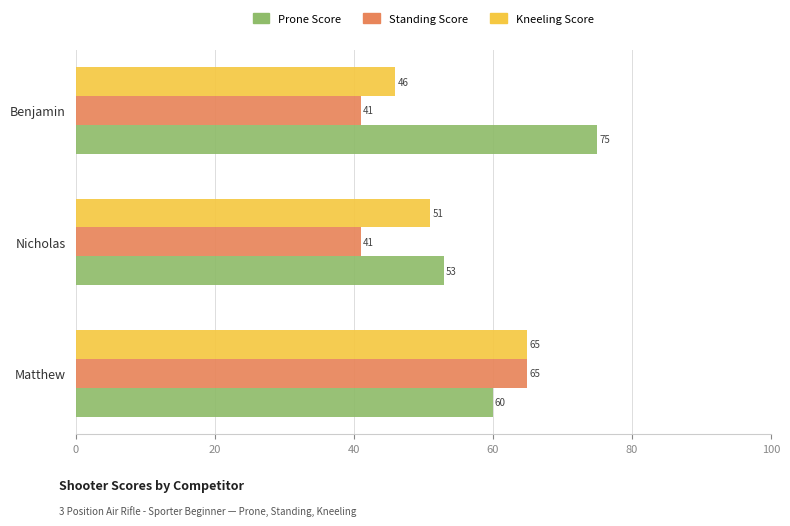

Rank the series by their average value, from lowest to highest.

Standing Score, Kneeling Score, Prone Score